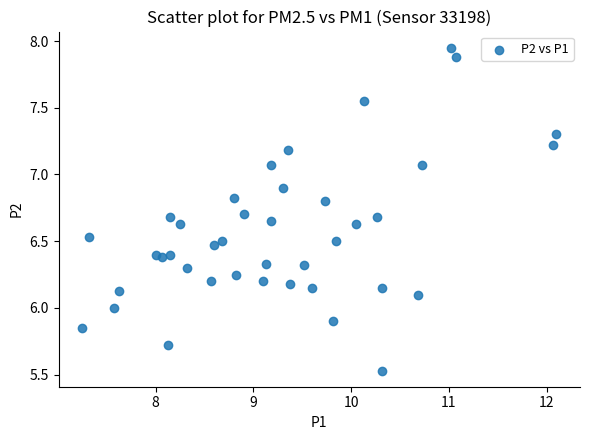

What is the range of X values (max minus min)?

4.8